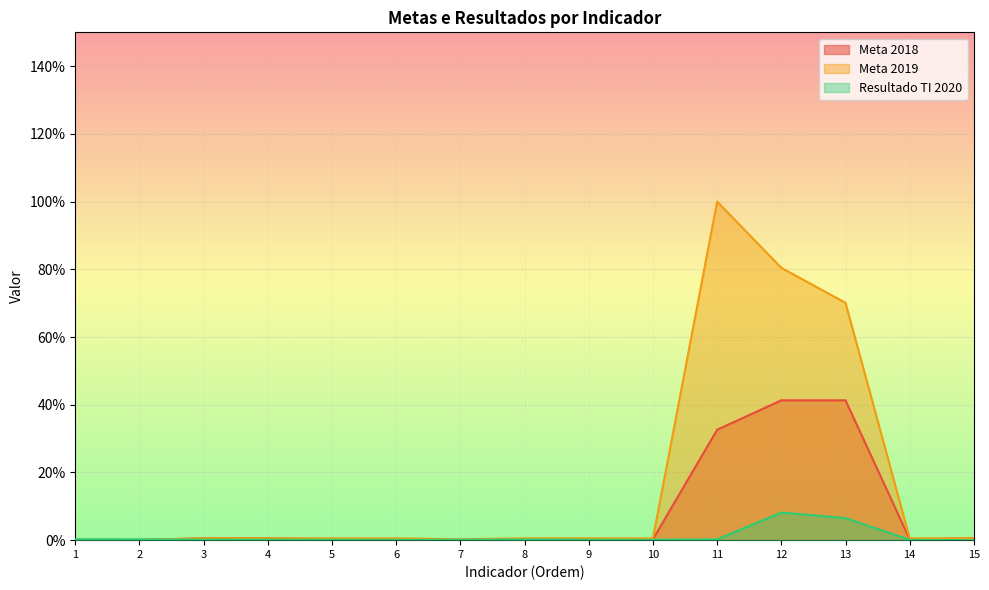

Which category has the highest value across all series?

11